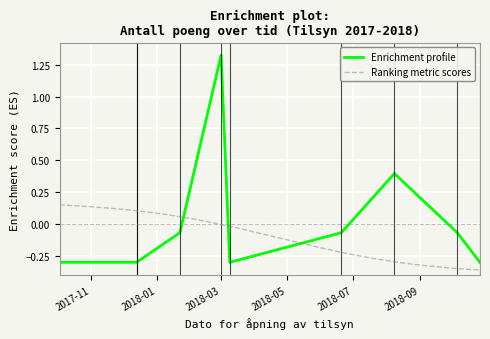

What is the difference between the values at 2018-06-20 and 2017-12-13?

0.2